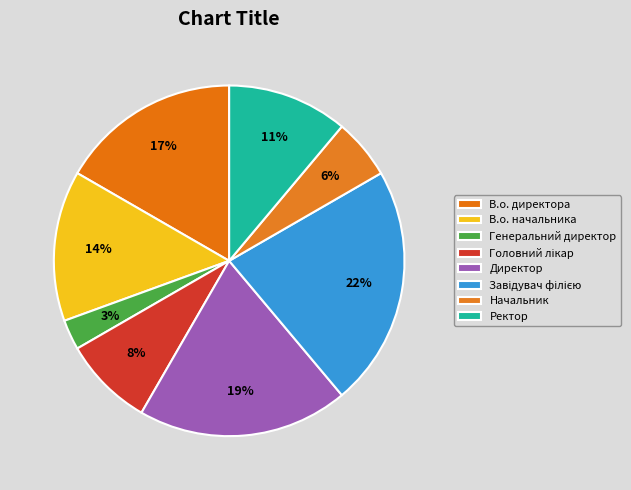

Count the number of slices in the pie.

8